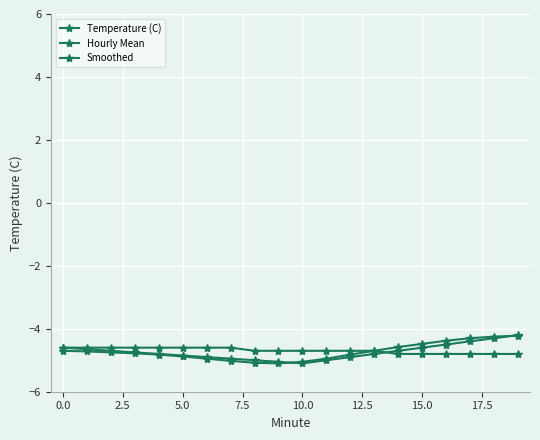

At which category is the sum across all series the highest?

19